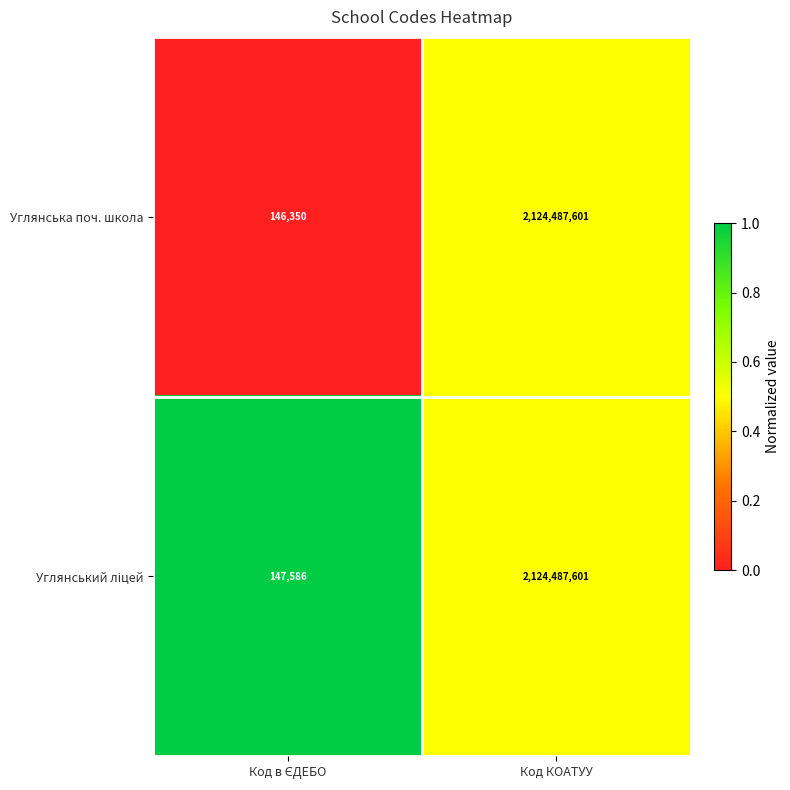

At which category is the sum across all series the highest?

Код КОАТУУ